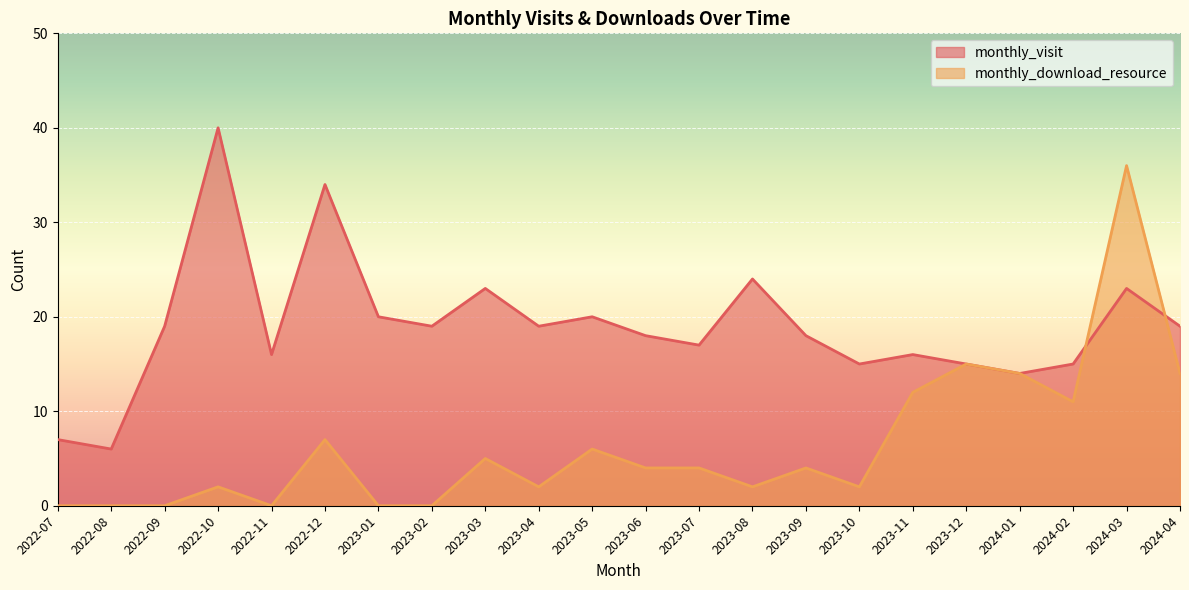

Which has a higher value, 2022-11 or 2023-09?

2023-09